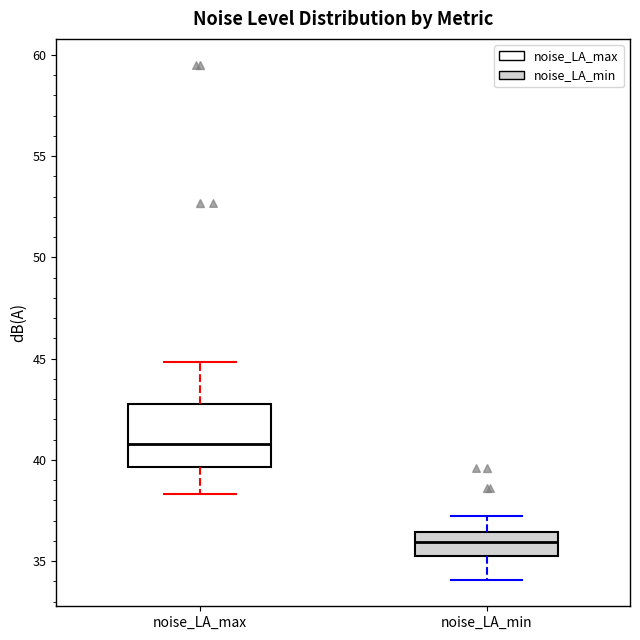

Reading left to right, read every box against the y-axis: the position of its median line, the range the box covers, and the ends of its whiskers. The values are not printed on the chart, so give them approximately, as read against the axis.

noise_LA_max: median 41.0, box 39.5 to 42.5, whiskers 38.5 to 45.0
noise_LA_min: median 36.0, box 35.0 to 36.5, whiskers 34.0 to 37.0